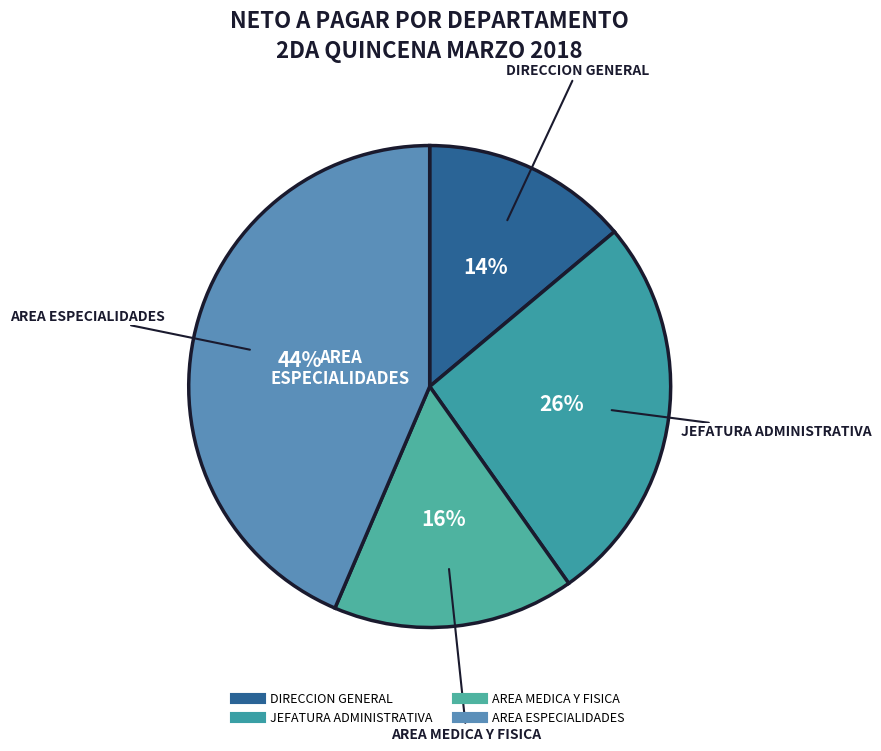

What is the largest slice in the pie chart?

AREA ESPECIALIDADES